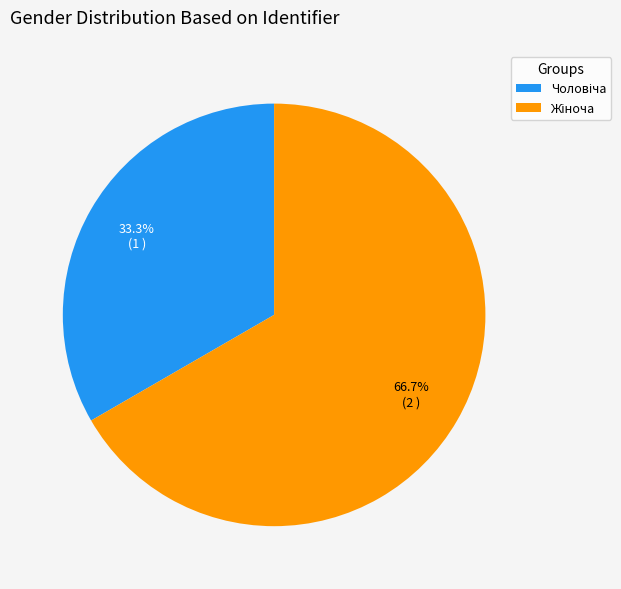

Is there a majority slice in this chart?

Yes